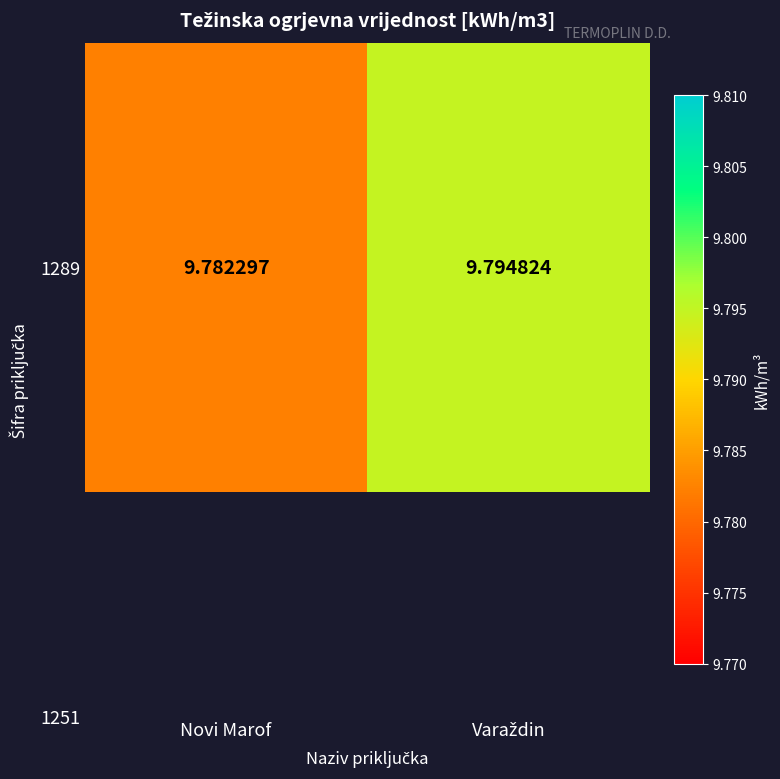

True or false: the data shows 14.2 at Novi Marof.

False